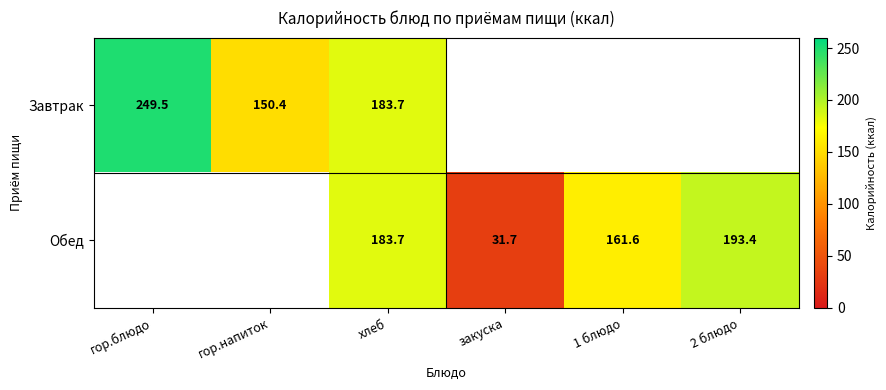

What is the maximum value shown in the chart?

249.5